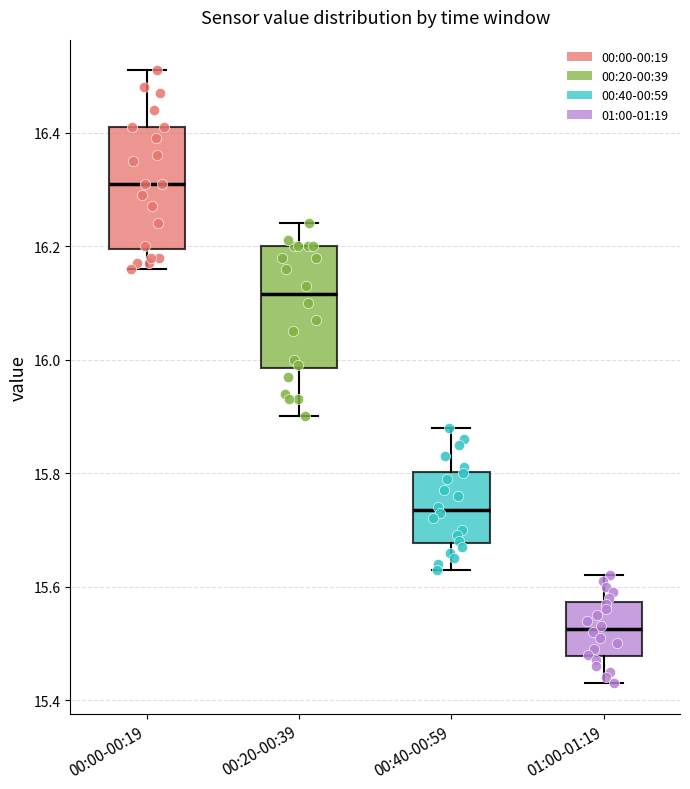

Which box's median line is the lowest?

01:00-01:19